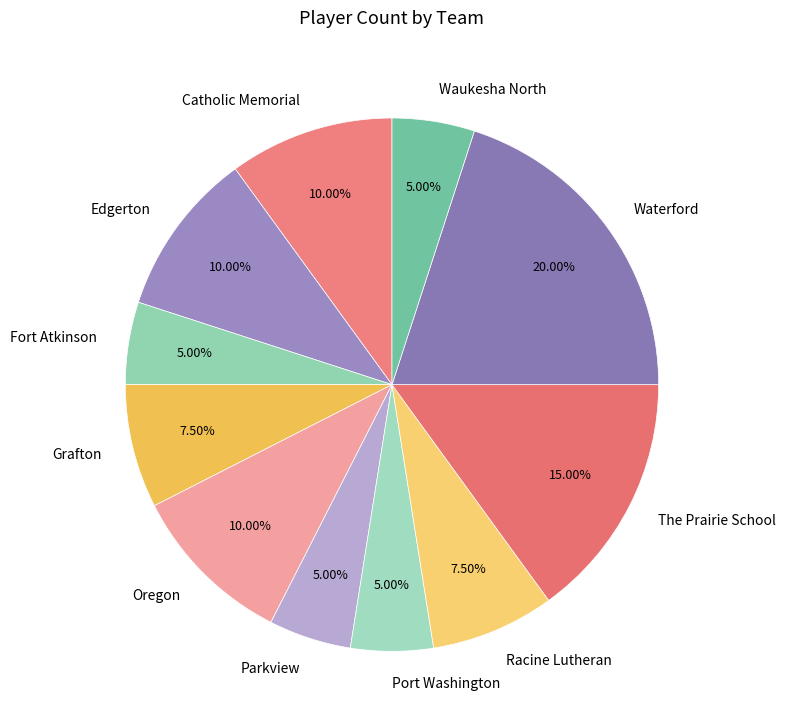

Is it true that The Prairie School is 15% of the pie?

True